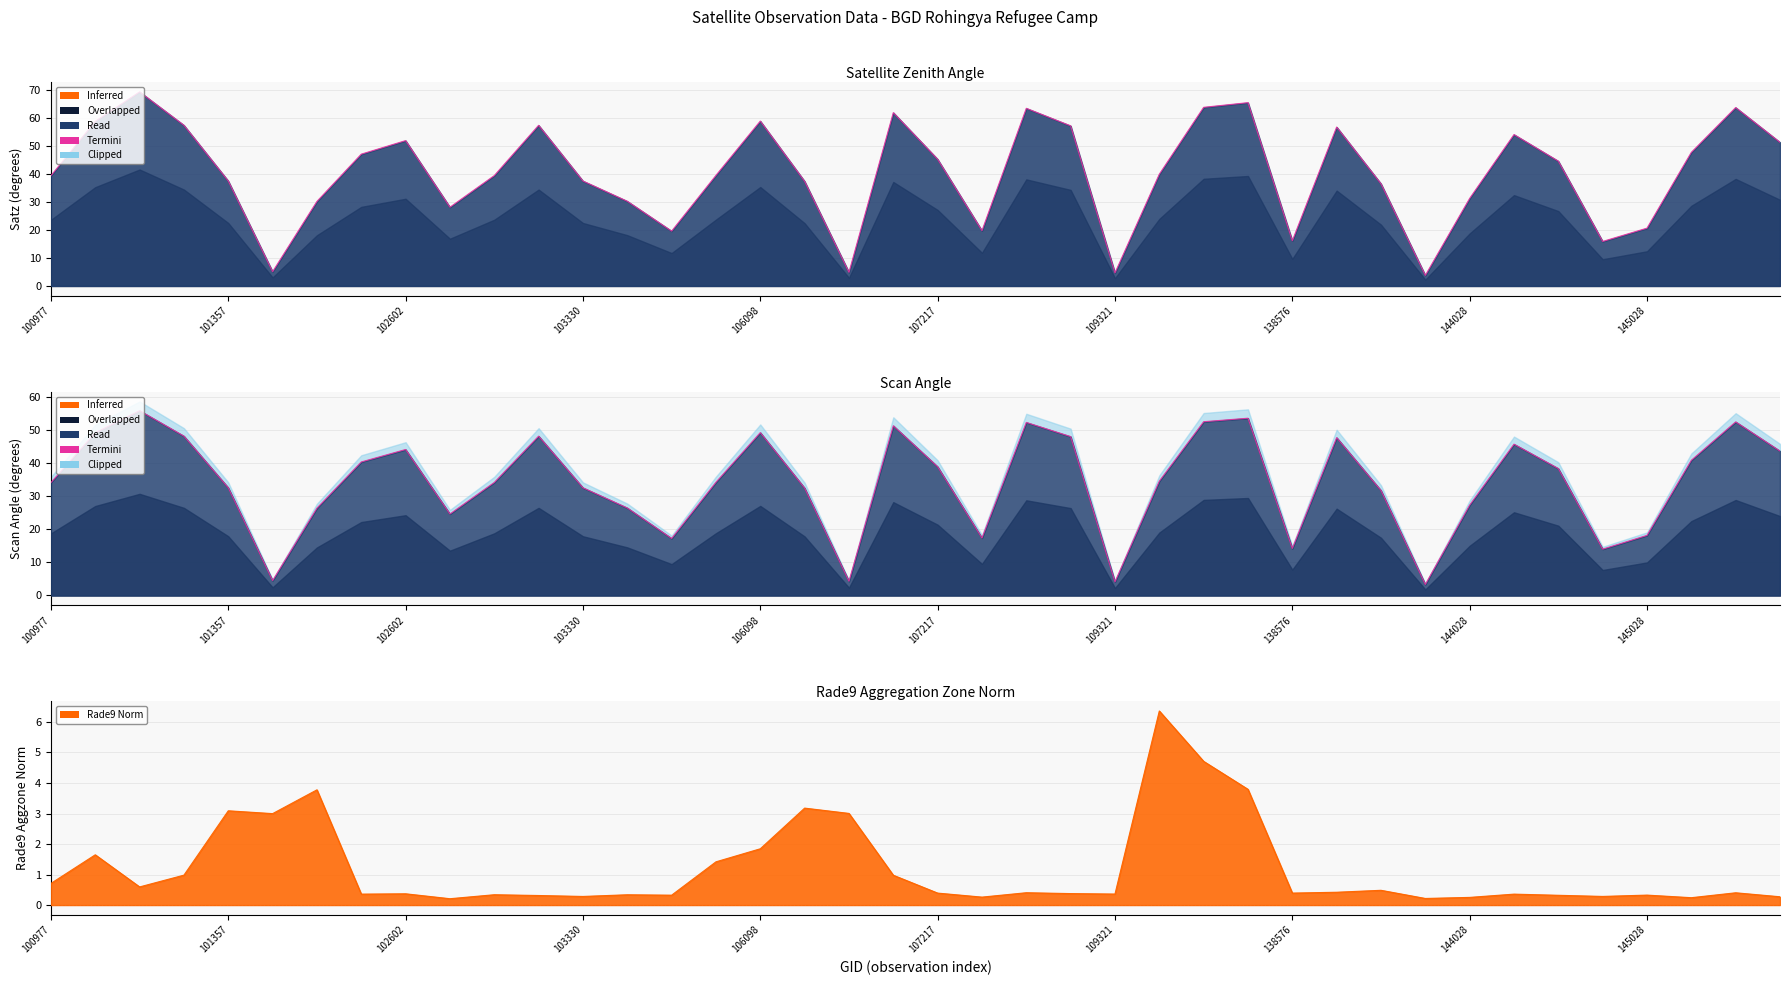

Which series has the largest total across all categories?

satz